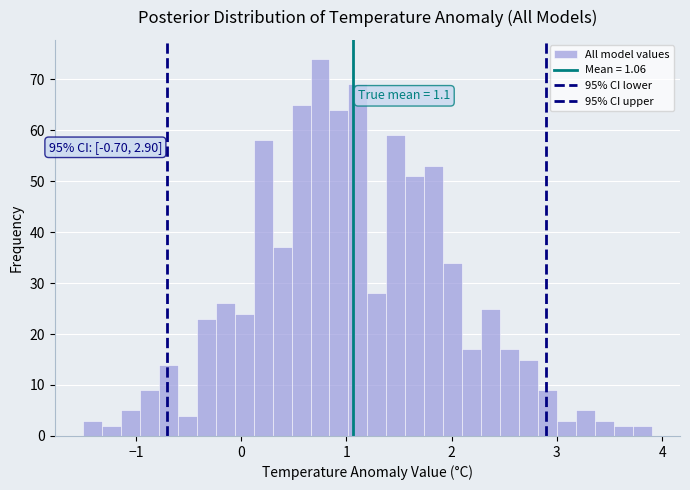

Read against the x-axis, roughly where is the centre of the tallest bar?

0.8